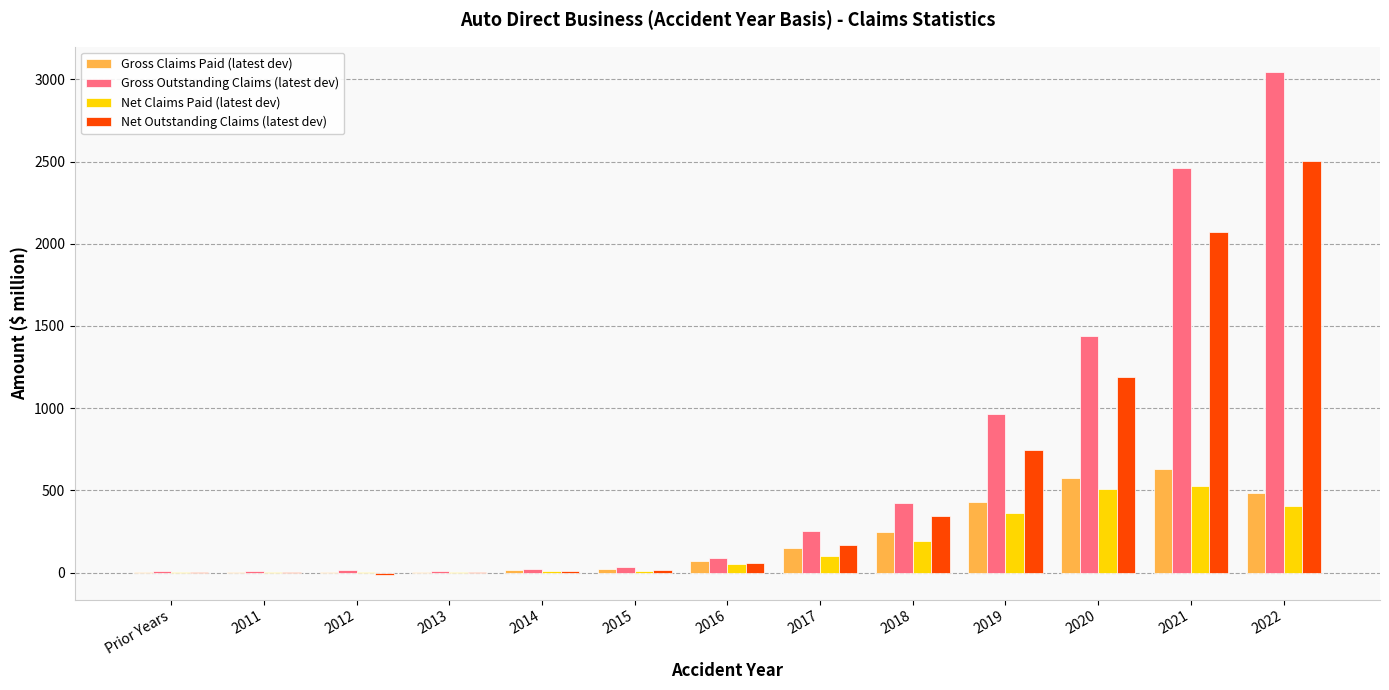

Which series has the widest spread of values?

Gross Outstanding Claims (latest dev)